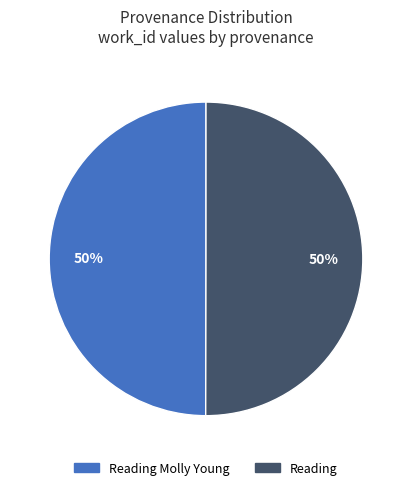

To the nearest percent, what portion does Reading represent?

50%